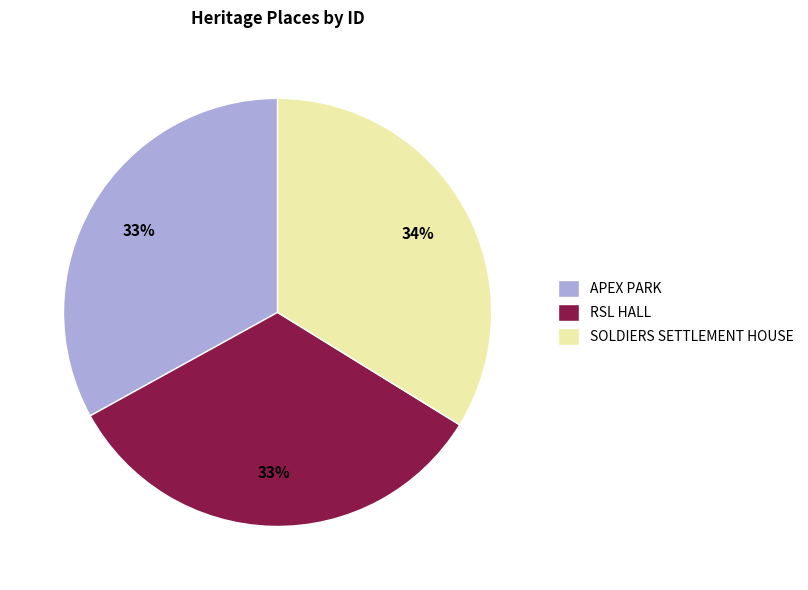

How many segments does this pie chart have?

3